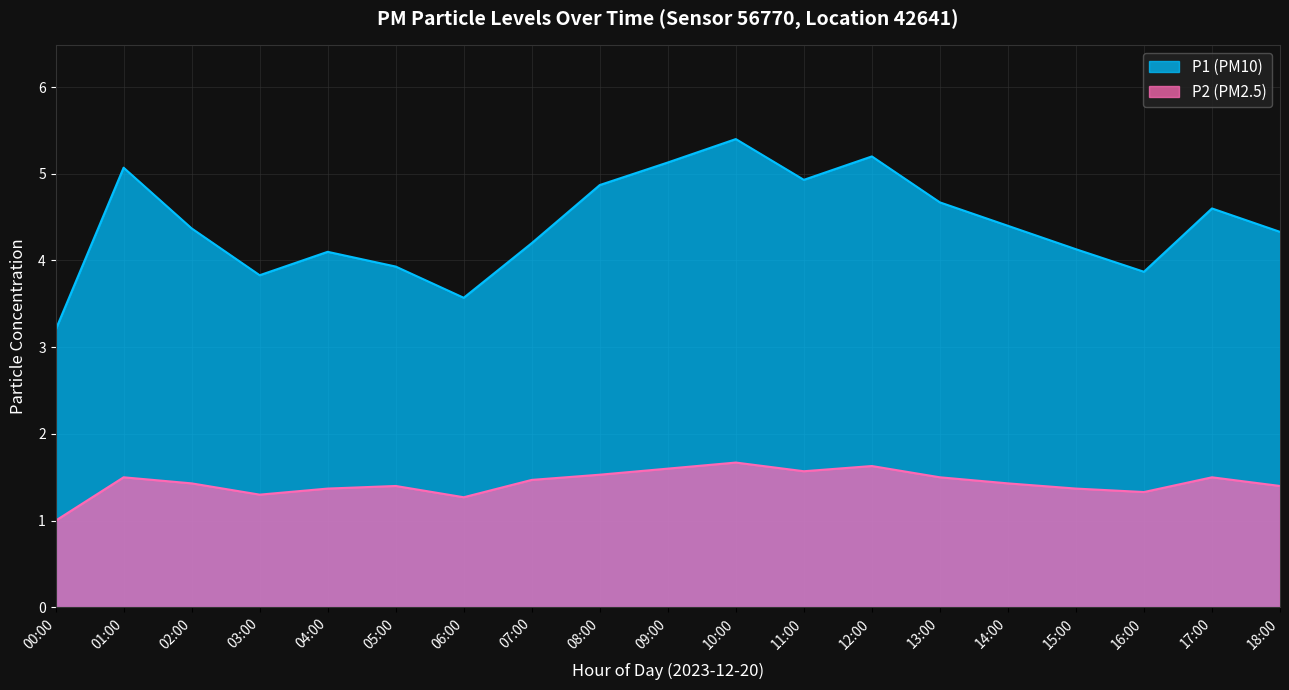

True or false: P2 and P1 cross at least once.

False